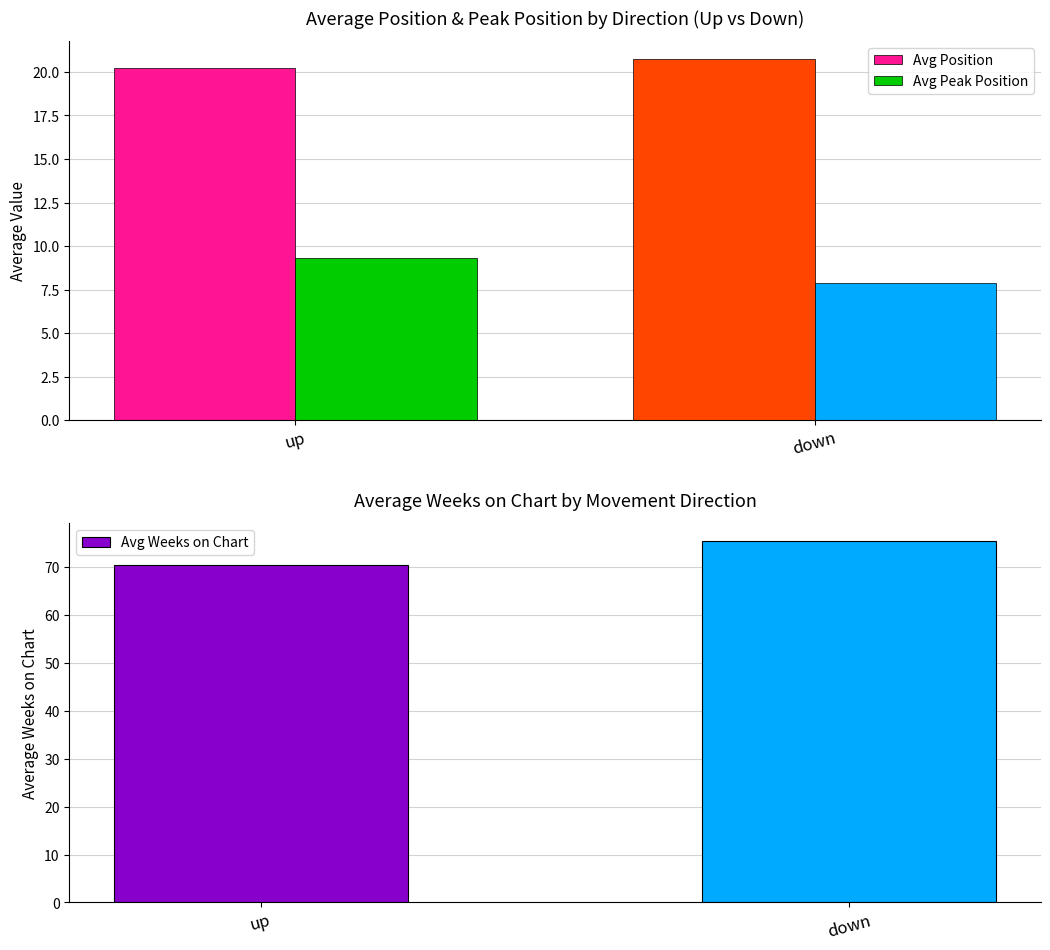

At which category does the chart reach its peak across all series?

down